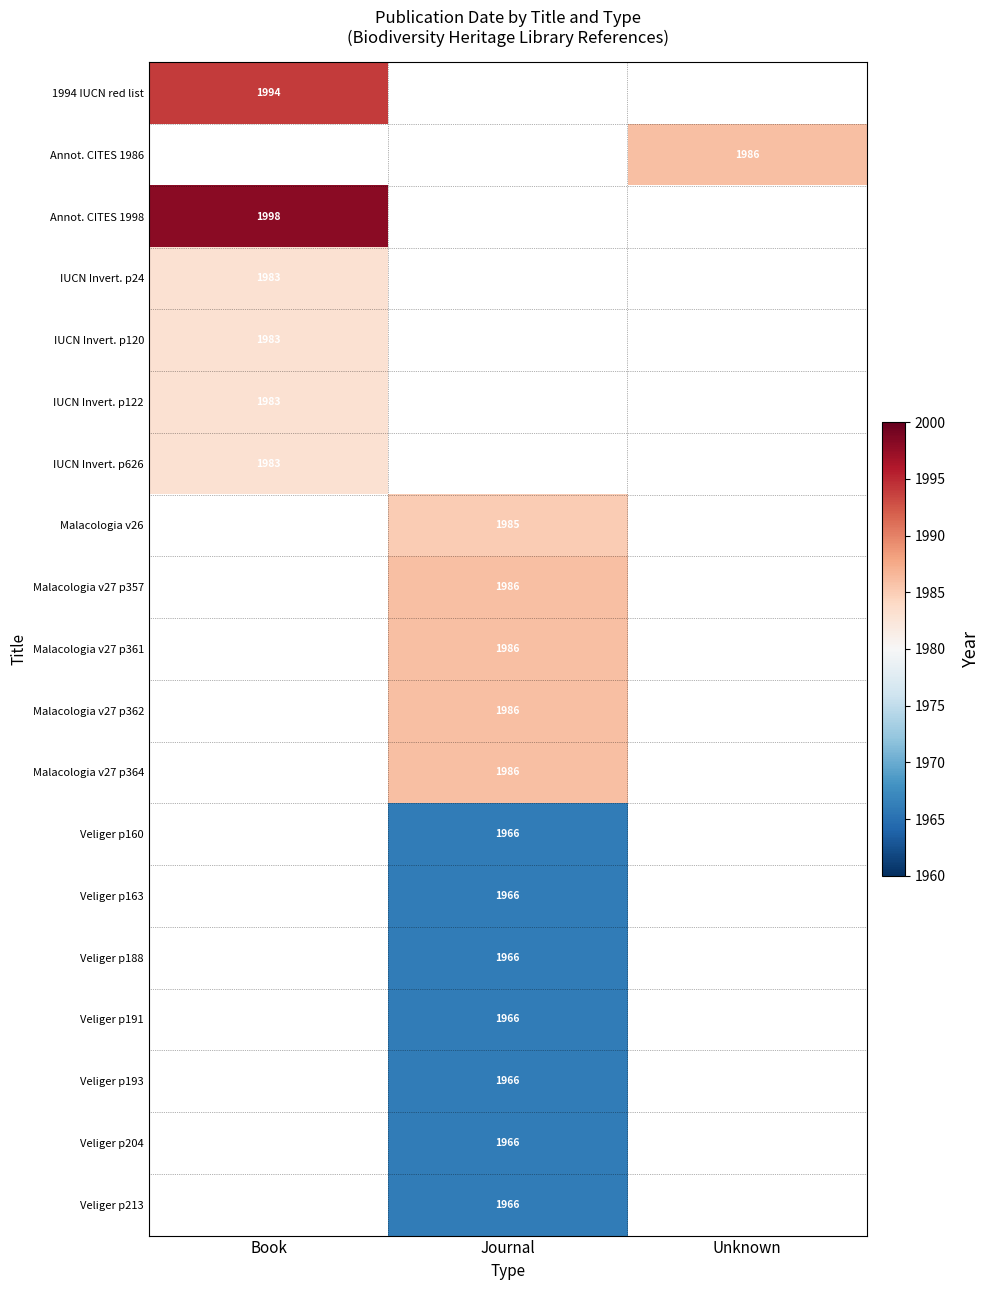

The IUCN Invert. p24 series shows 1983 at Book. True or false?

True